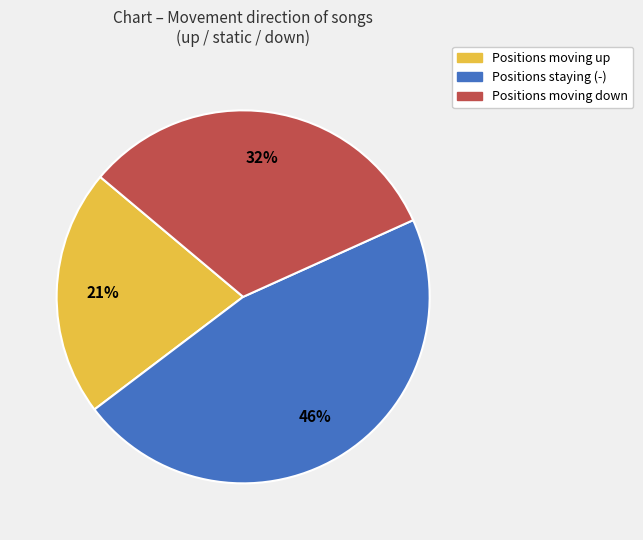

Is there any slice that represents more than half of the pie?

No